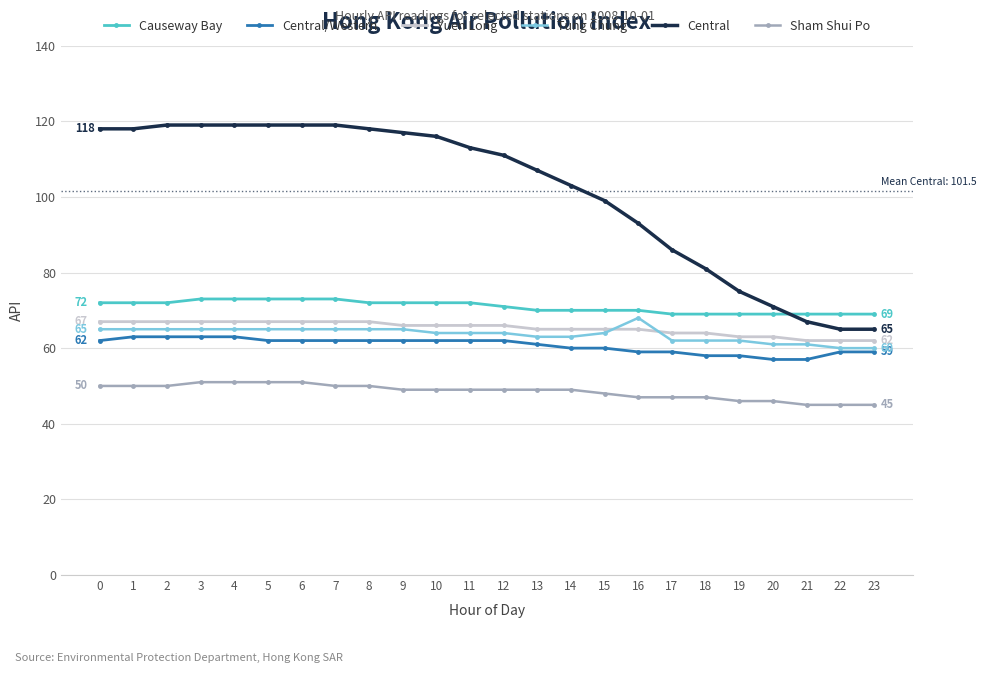

True or false: Tung Chung and Sham Shui Po cross at least once.

False